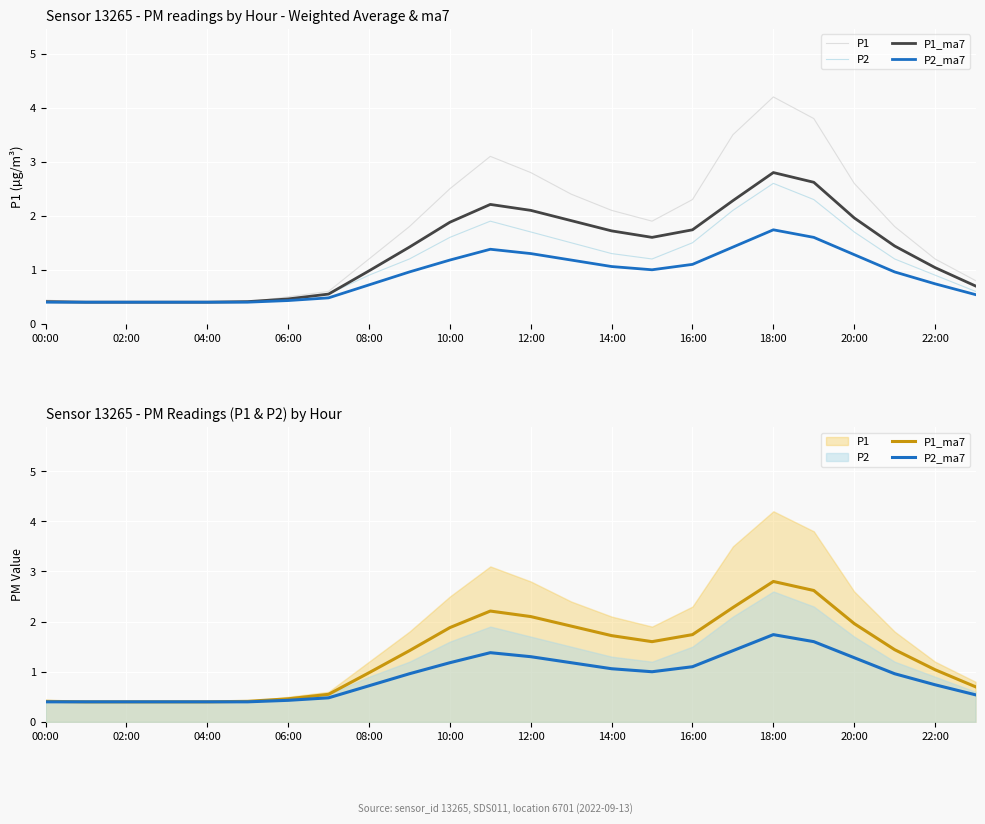

Which series has the largest range (max minus min)?

P1